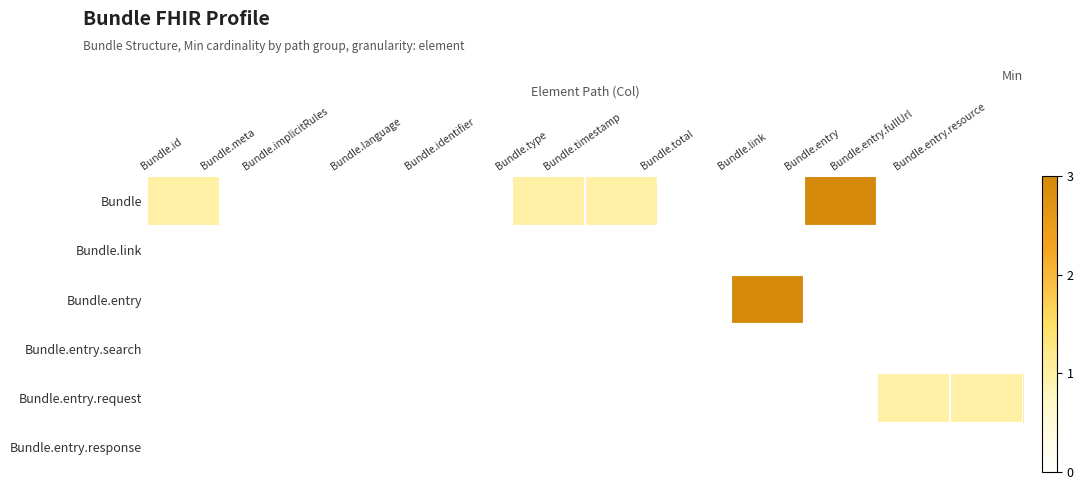

Reading right to left, extract all data points from this chart.

Bundle: Bundle.entry.resource=0	Bundle.entry.fullUrl=0	Bundle.entry=3	Bundle.link=0	Bundle.total=0	Bundle.timestamp=1	Bundle.type=1	Bundle.identifier=0	Bundle.language=0	Bundle.implicitRules=0	Bundle.meta=0	Bundle.id=1
Bundle.link: Bundle.entry.resource=0	Bundle.entry.fullUrl=0	Bundle.entry=0	Bundle.link=0	Bundle.total=0	Bundle.timestamp=0	Bundle.type=0	Bundle.identifier=0	Bundle.language=0	Bundle.implicitRules=0	Bundle.meta=0	Bundle.id=0
Bundle.entry: Bundle.entry.resource=0	Bundle.entry.fullUrl=0	Bundle.entry=0	Bundle.link=3	Bundle.total=0	Bundle.timestamp=0	Bundle.type=0	Bundle.identifier=0	Bundle.language=0	Bundle.implicitRules=0	Bundle.meta=0	Bundle.id=0
Bundle.entry.search: Bundle.entry.resource=0	Bundle.entry.fullUrl=0	Bundle.entry=0	Bundle.link=0	Bundle.total=0	Bundle.timestamp=0	Bundle.type=0	Bundle.identifier=0	Bundle.language=0	Bundle.implicitRules=0	Bundle.meta=0	Bundle.id=0
Bundle.entry.request: Bundle.entry.resource=1	Bundle.entry.fullUrl=1	Bundle.entry=0	Bundle.link=0	Bundle.total=0	Bundle.timestamp=0	Bundle.type=0	Bundle.identifier=0	Bundle.language=0	Bundle.implicitRules=0	Bundle.meta=0	Bundle.id=0
Bundle.entry.response: Bundle.entry.resource=0	Bundle.entry.fullUrl=0	Bundle.entry=0	Bundle.link=0	Bundle.total=0	Bundle.timestamp=0	Bundle.type=0	Bundle.identifier=0	Bundle.language=0	Bundle.implicitRules=0	Bundle.meta=0	Bundle.id=0